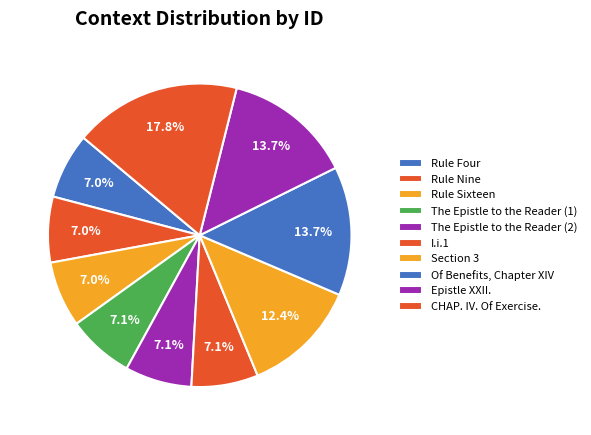

Is it true that Of Benefits, Chapter XIV is 1% of the pie?

False